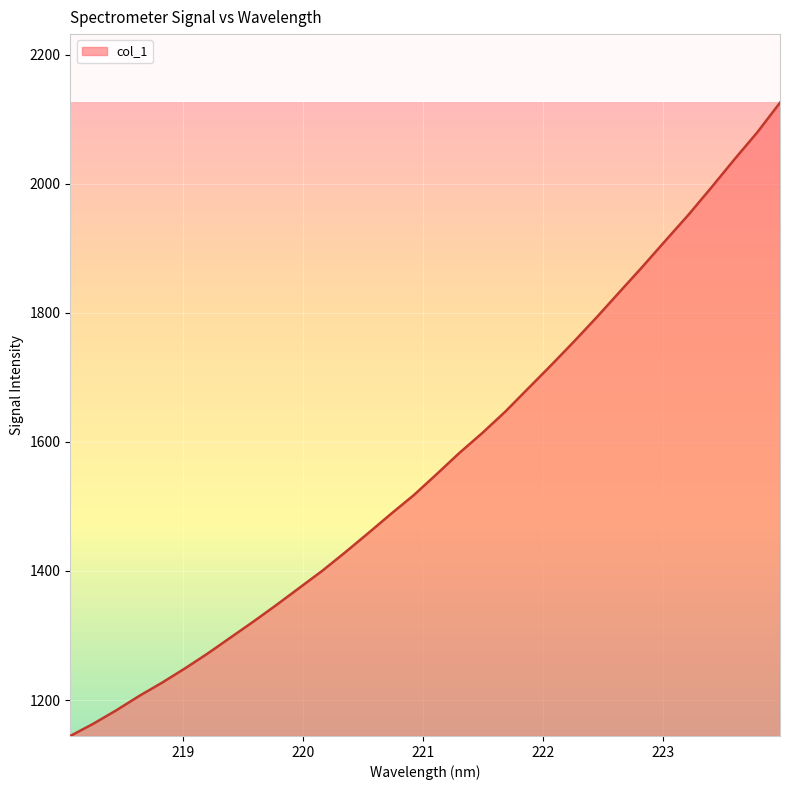

What is the difference between the maximum and minimum values?

981.7